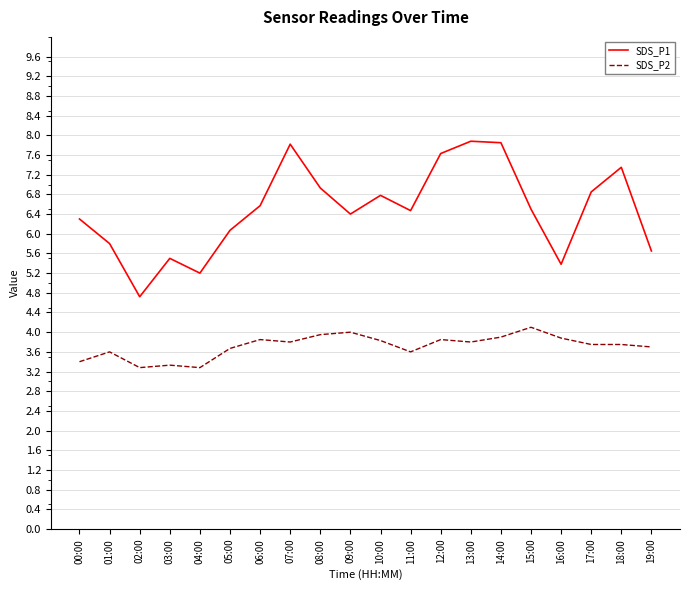

What position from the left is 02:00?

3